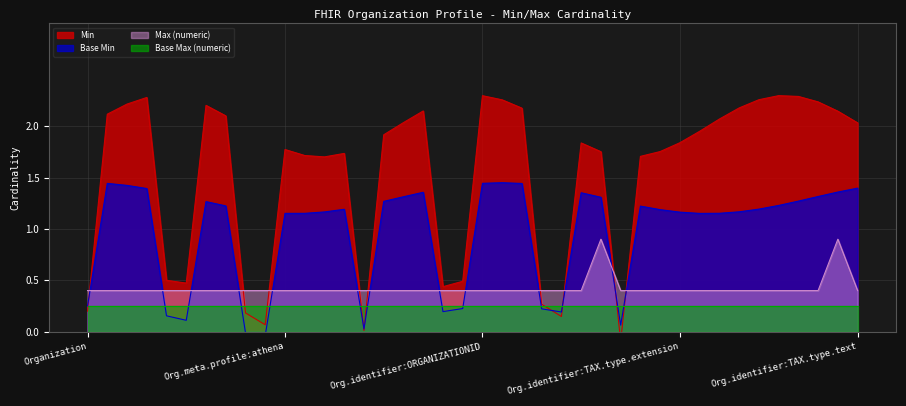

Is it true that Max (numeric) equals 0.4 at Org.meta.profile:athena?

True